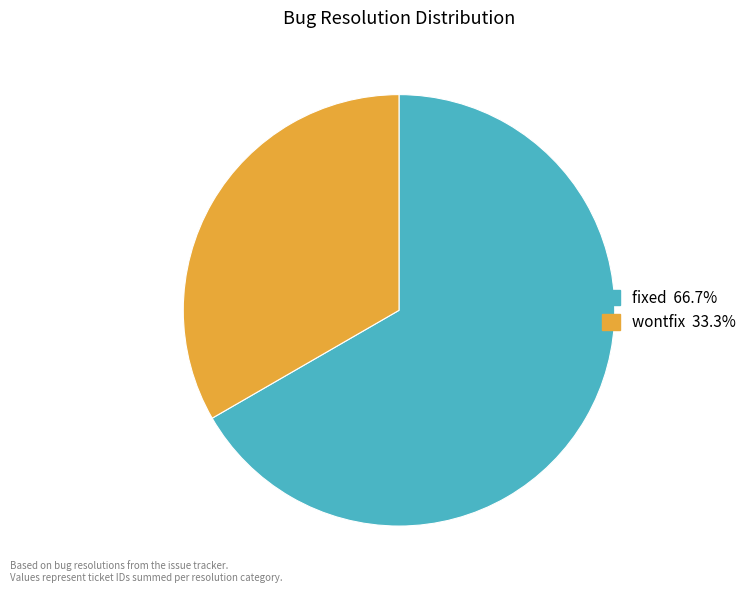

Is there a majority slice in this chart?

Yes